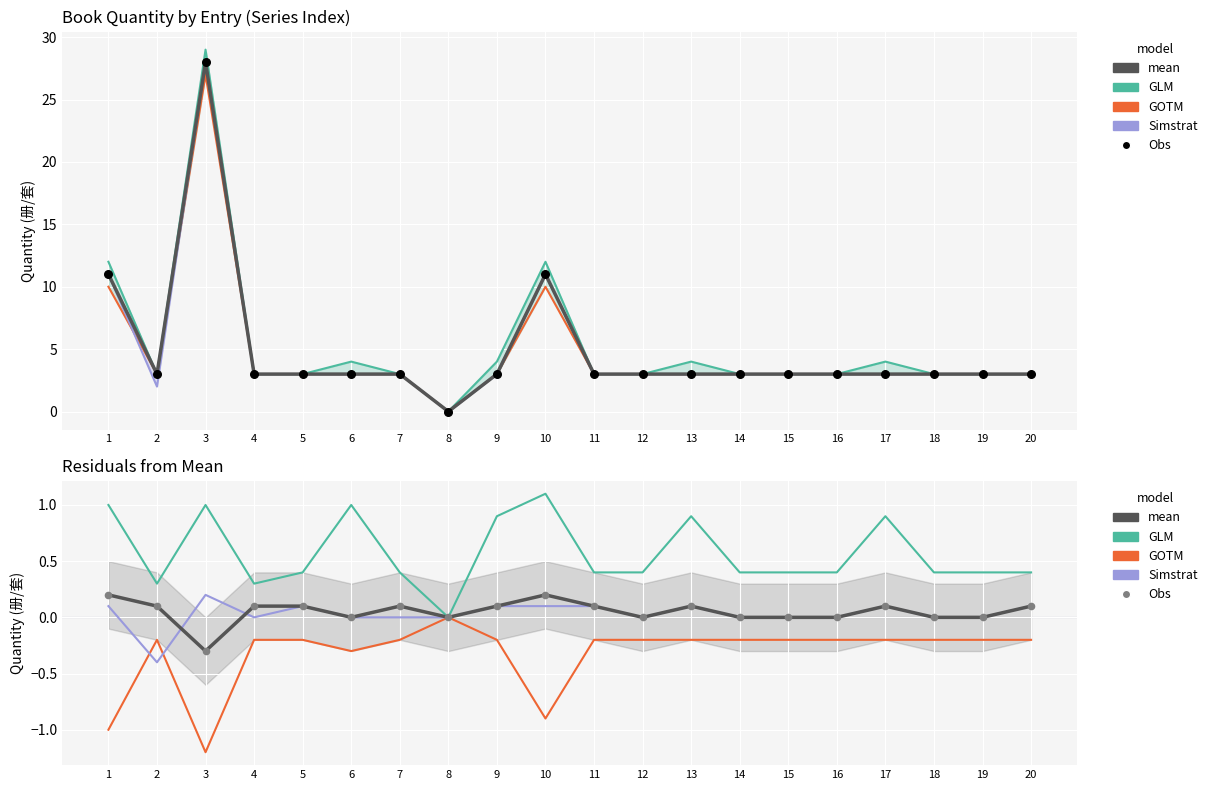

What are all the series names shown in the legend?

GLM, GOTM, Simstrat, mean, Obs